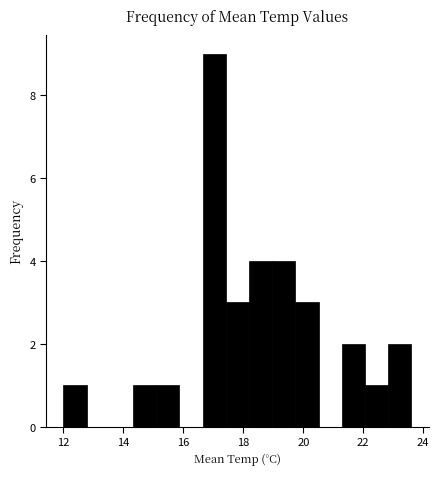

Around what value on the x-axis is the tallest bar? Give the approximate position of its centre, as read against the axis.

17.0